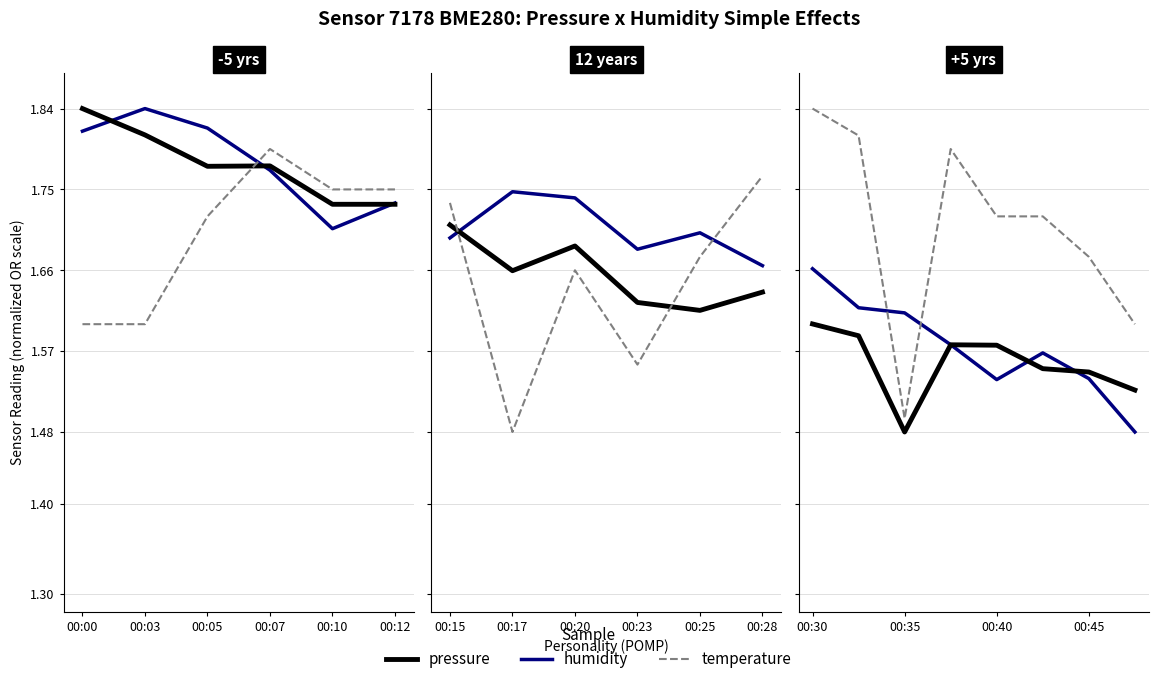

Does the chart display data point markers on the line(s)?

No